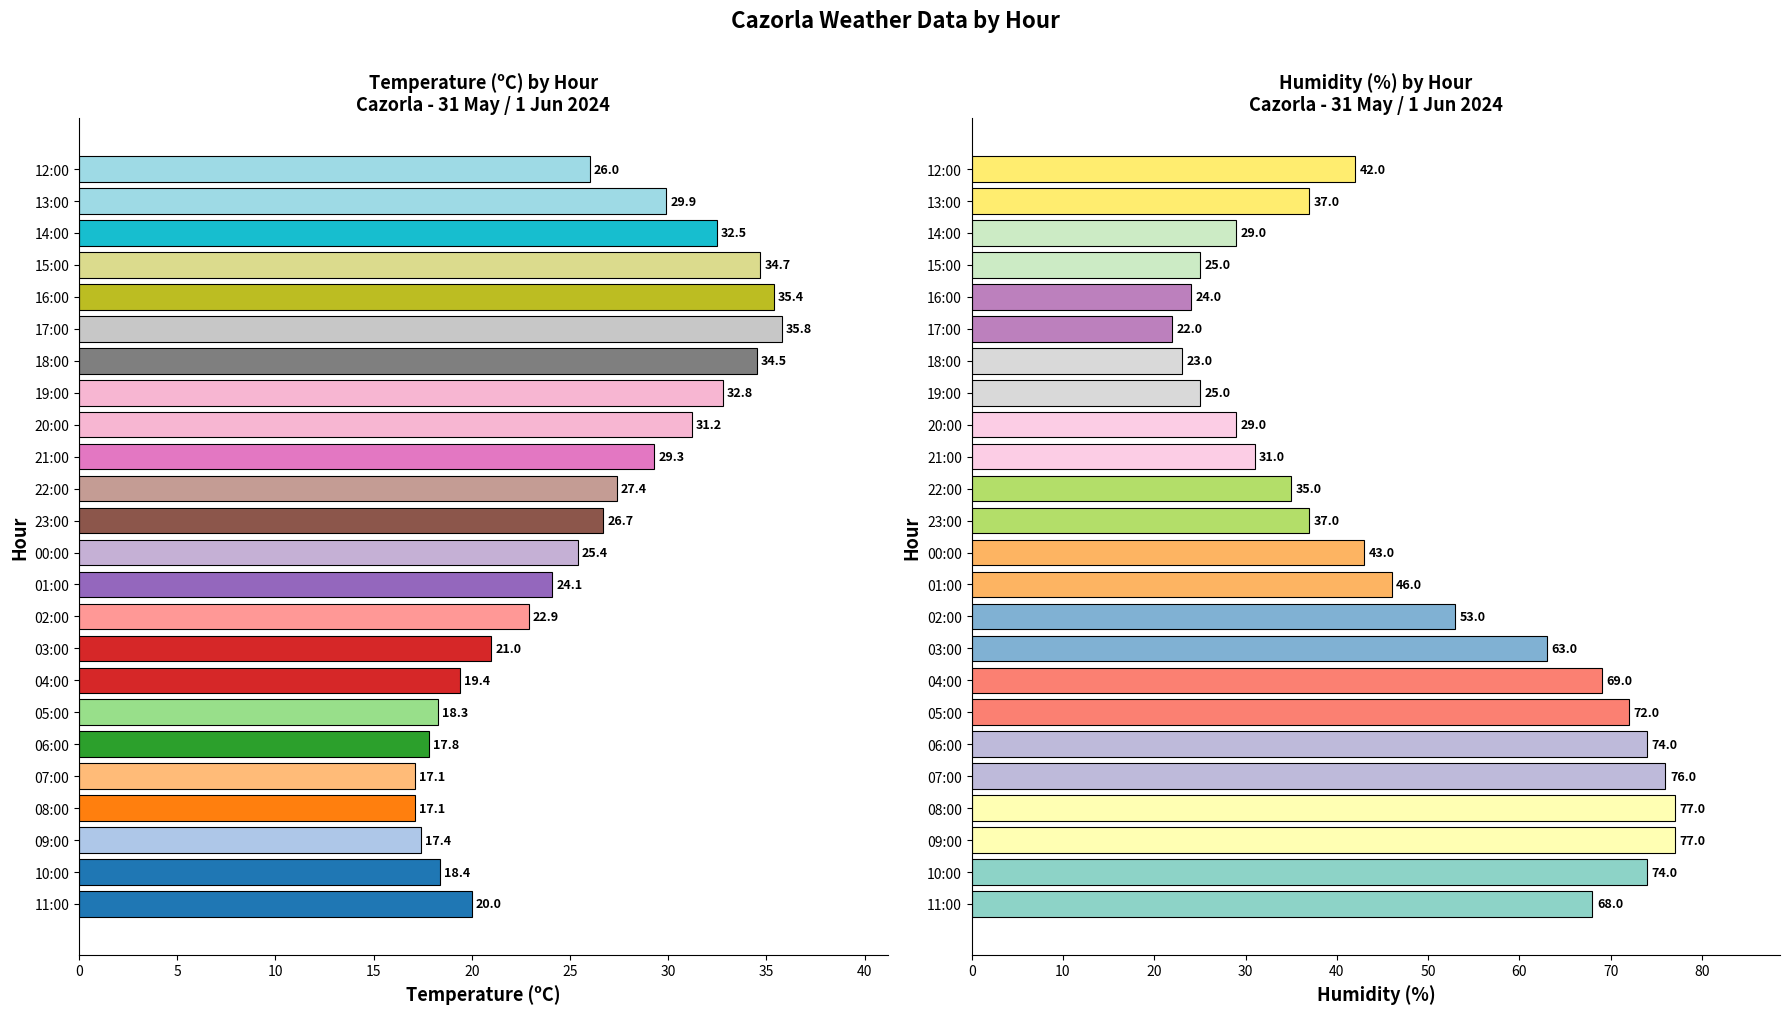

Count the number of data series in this chart.

2